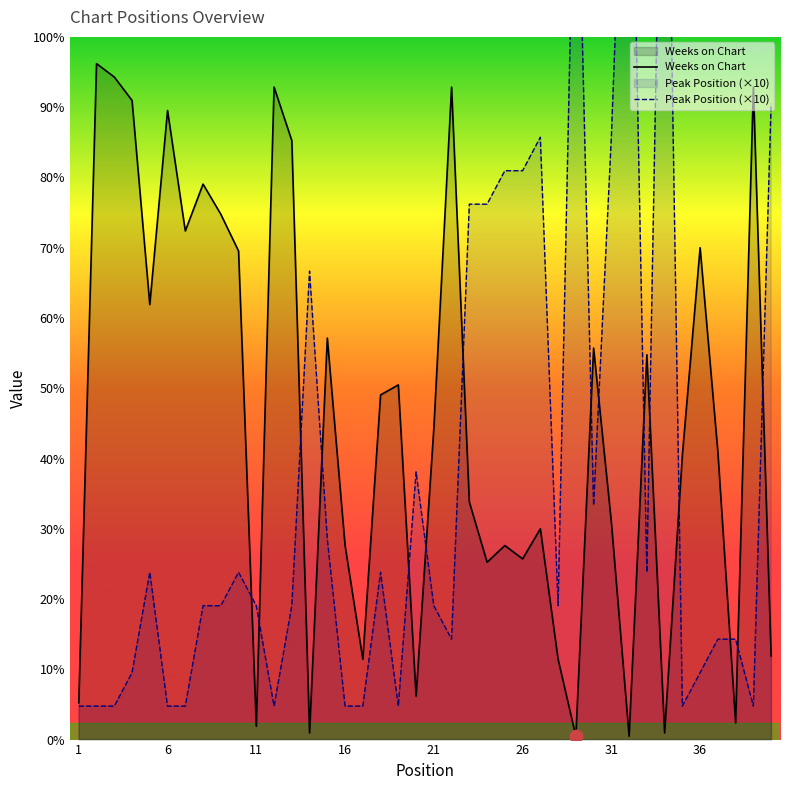

At which category is the sum across all series the highest?

34